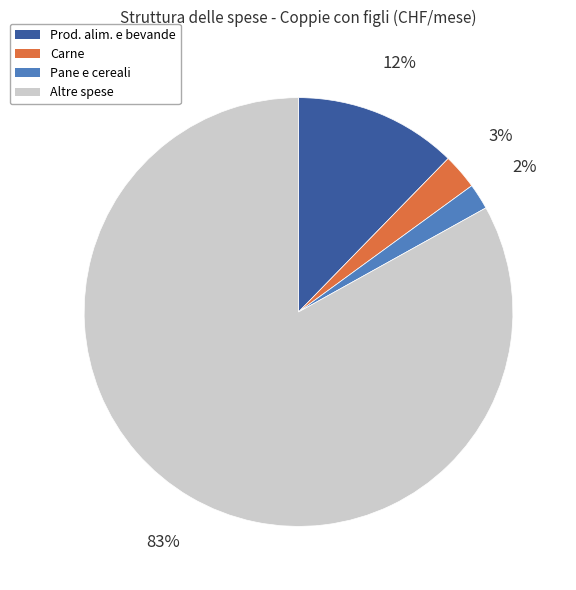

To the nearest percent, what is the average slice percentage?

25%